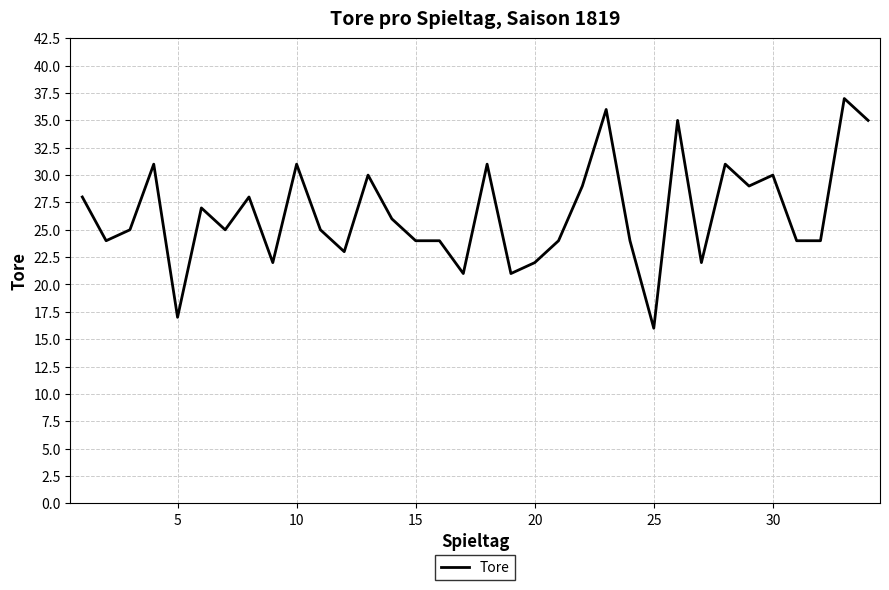

What is the smallest value displayed?

16